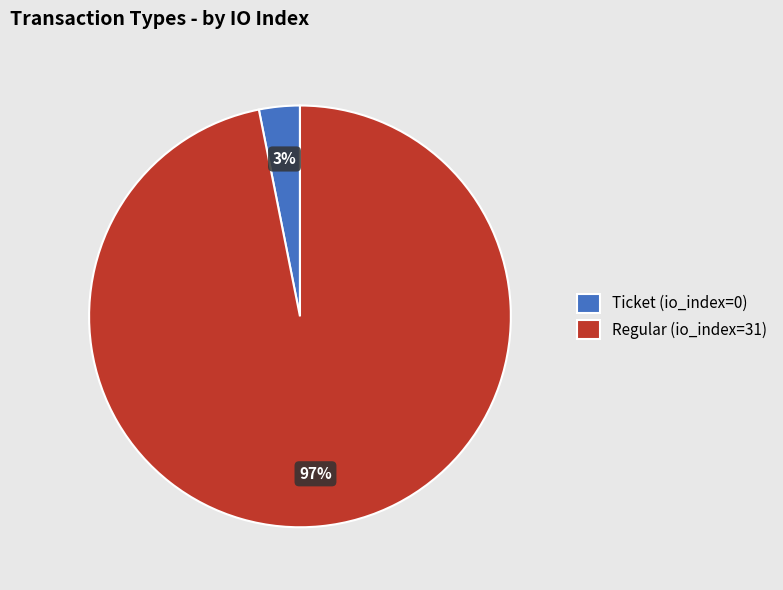

To the nearest percent, what is the combined percentage of Regular (io_index=31) and Ticket (io_index=0)?

100%